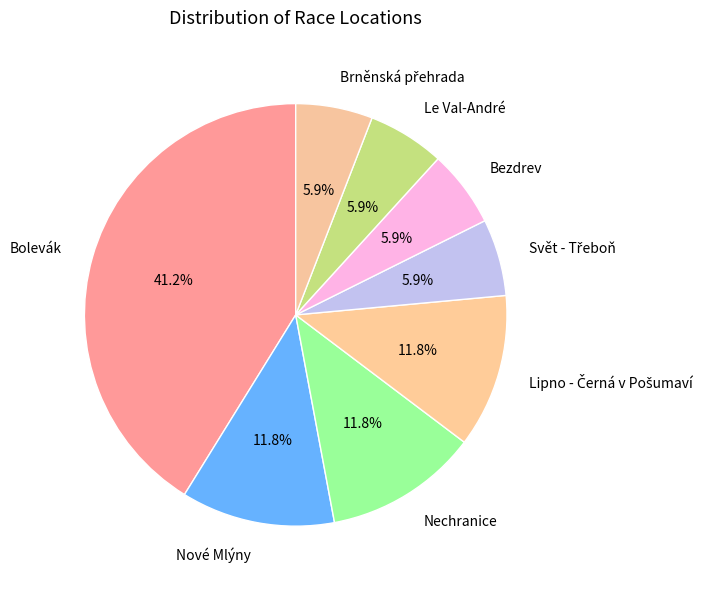

To the nearest percent, what percentage of the pie is Bolevák?

41%